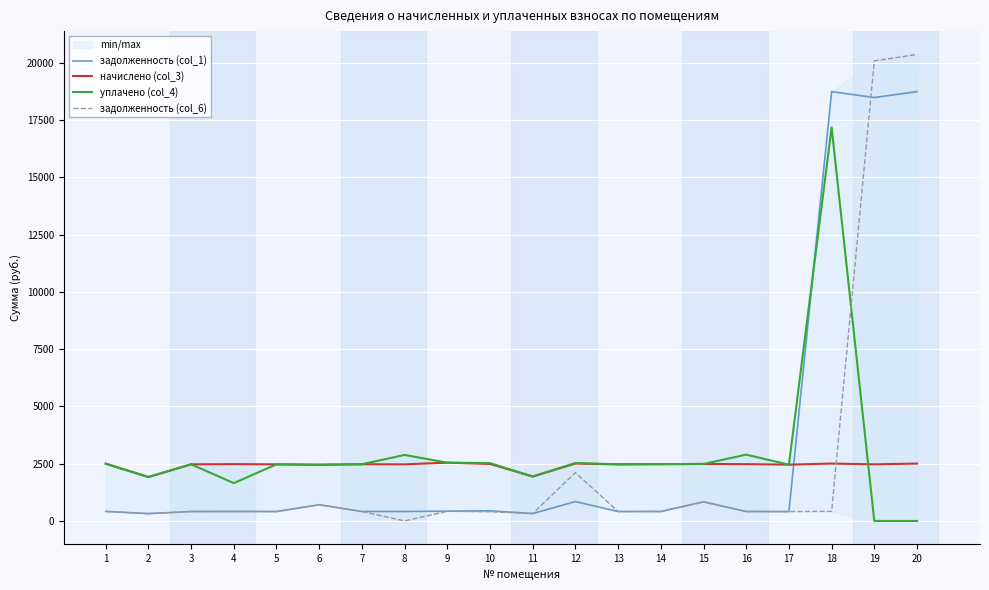

At which label does задолженность (col_1) reach its peak?

18